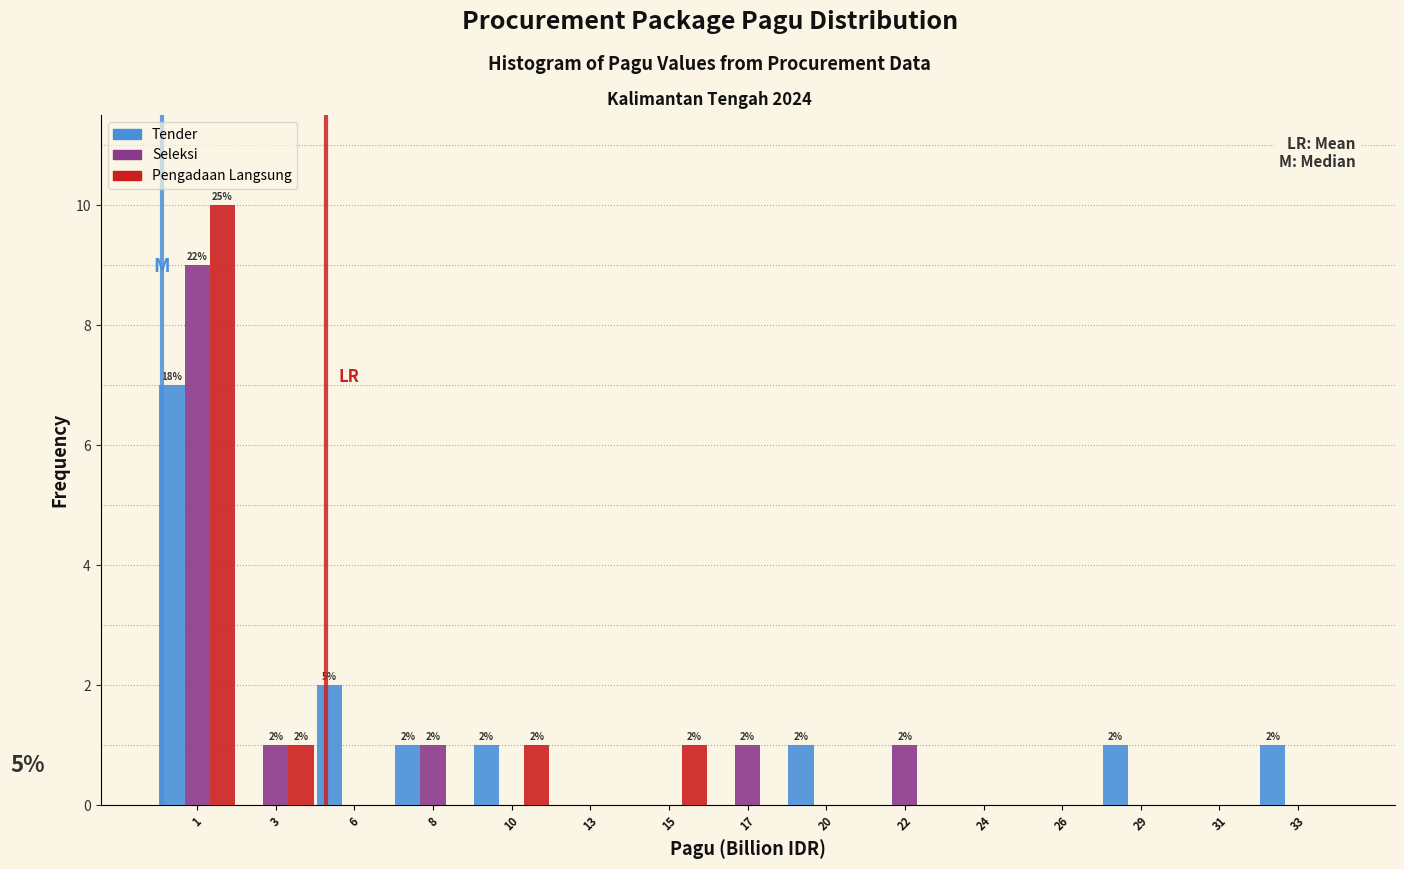

What is the maximum value for Pengadaan Langsung?

10